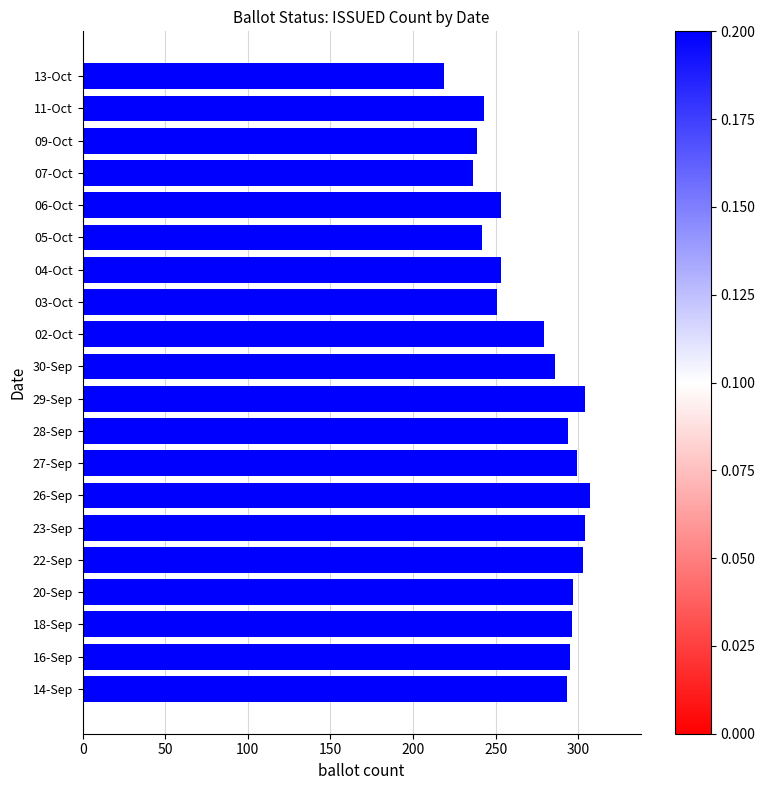

What is the difference between the maximum and second lowest values?

71